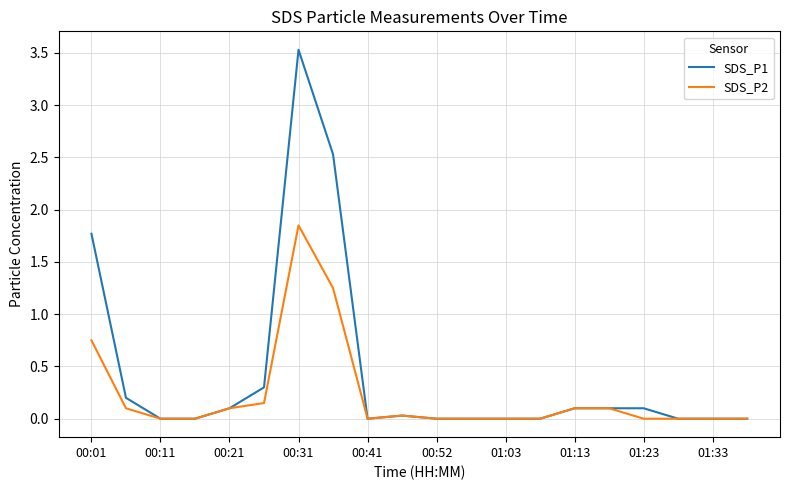

How many lines are shown in the chart?

2